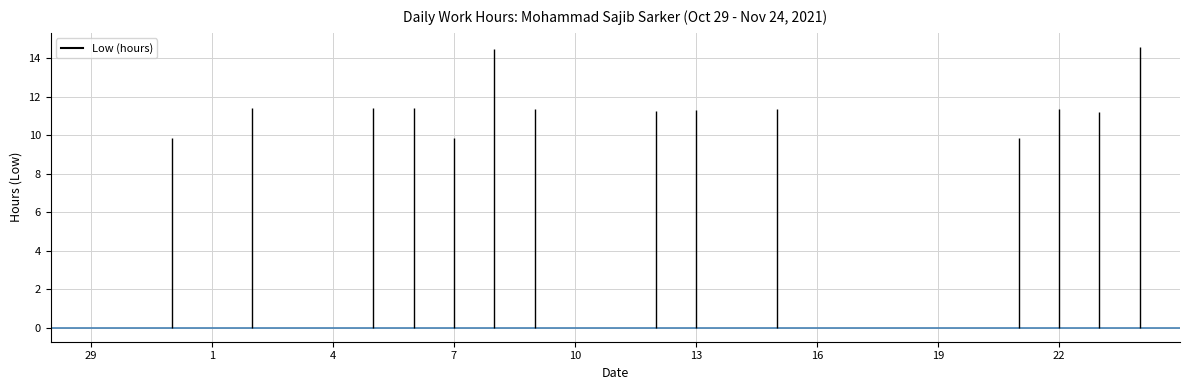

What position from the left is 6?

9